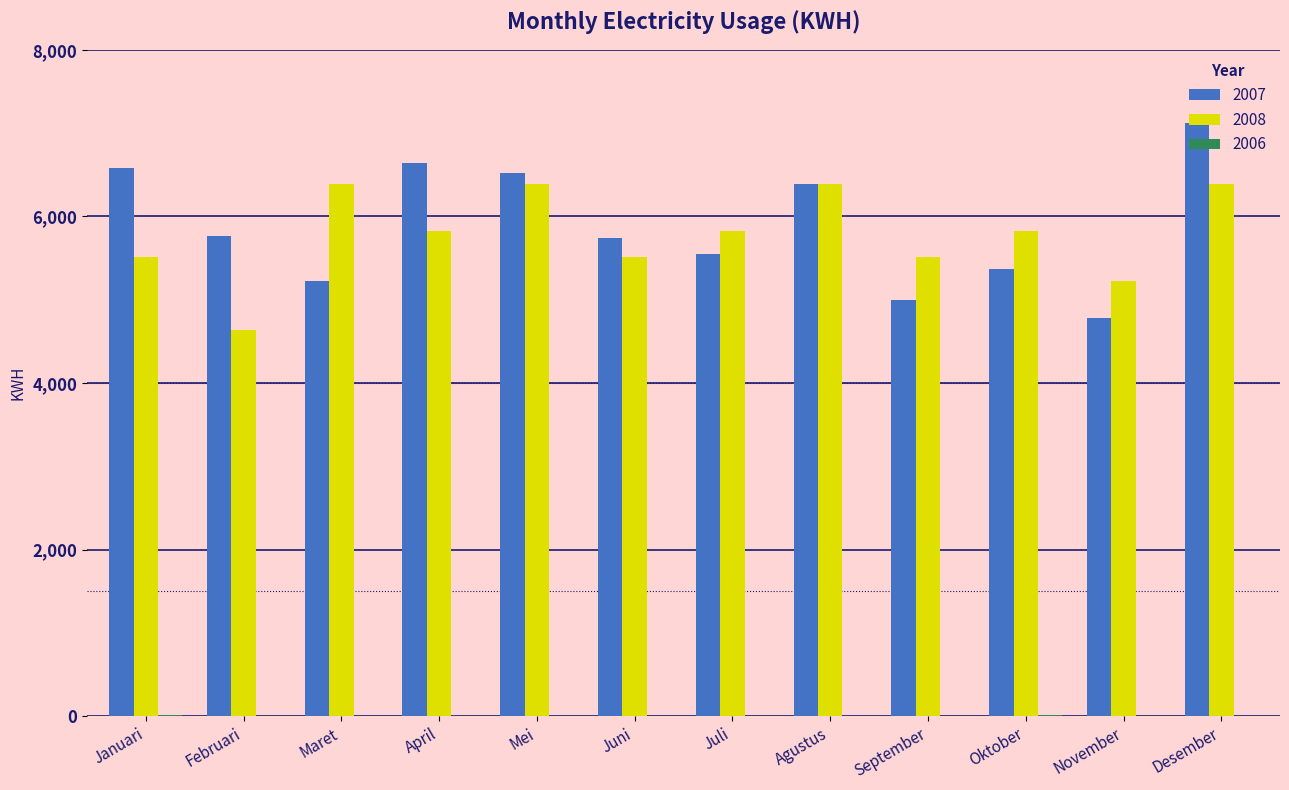

What is the highest value of the 2008 series?

6390